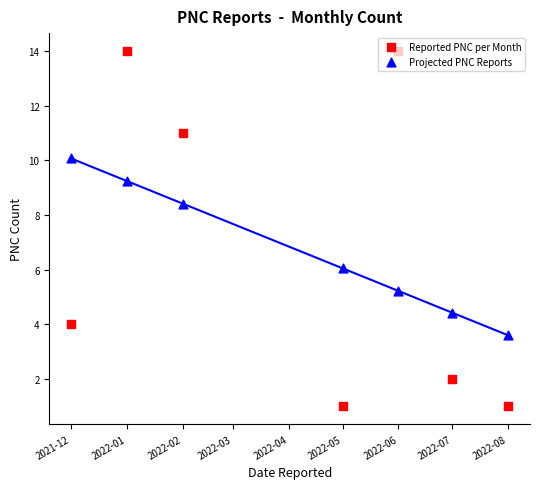

At how many categories does at least one series exceed 2?

7